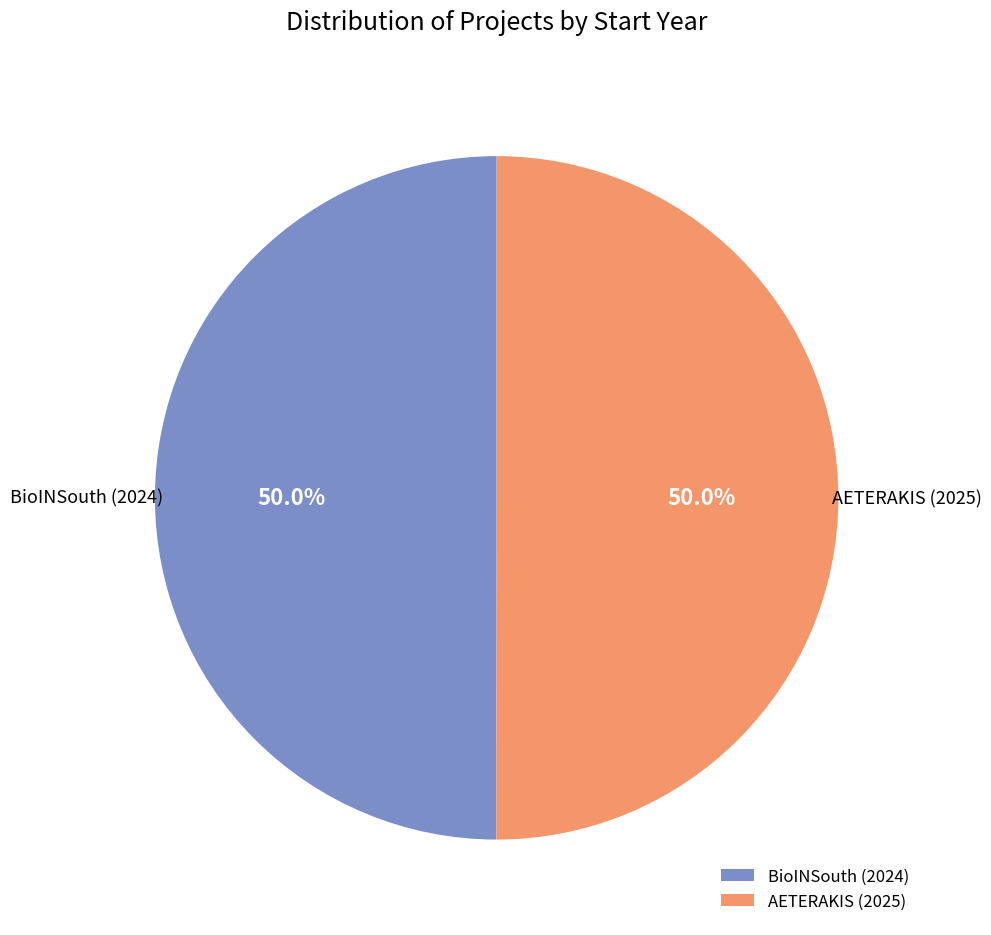

Combined, what portion of the pie is BioINSouth (2024) and AETERAKIS (2025)?

100.0%